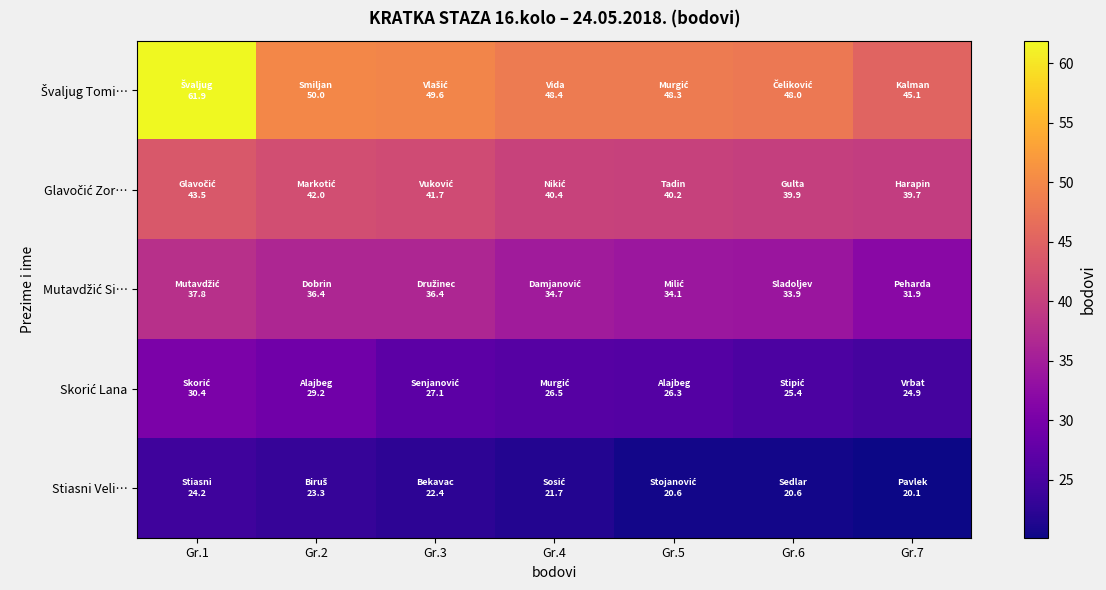

What is the total value across all series at Gr.5?

169.4